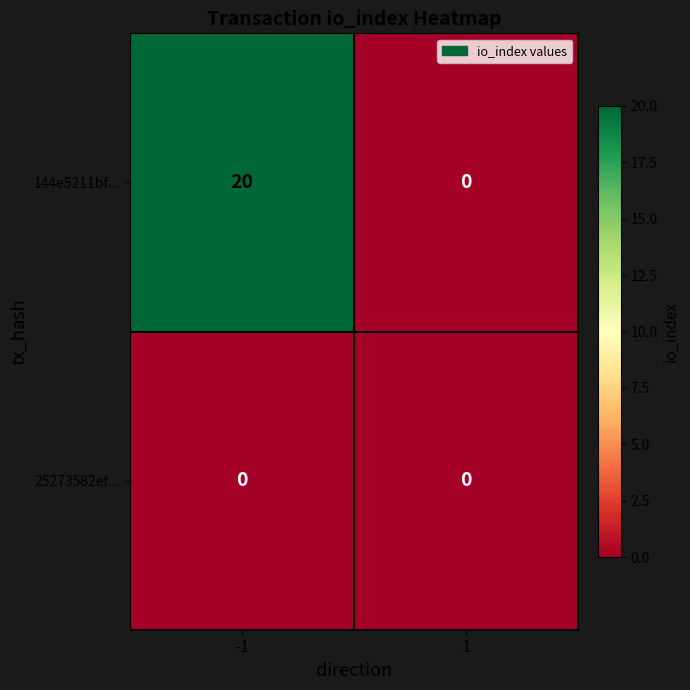

Is it true that 25273582ef... equals 0 at -1?

True